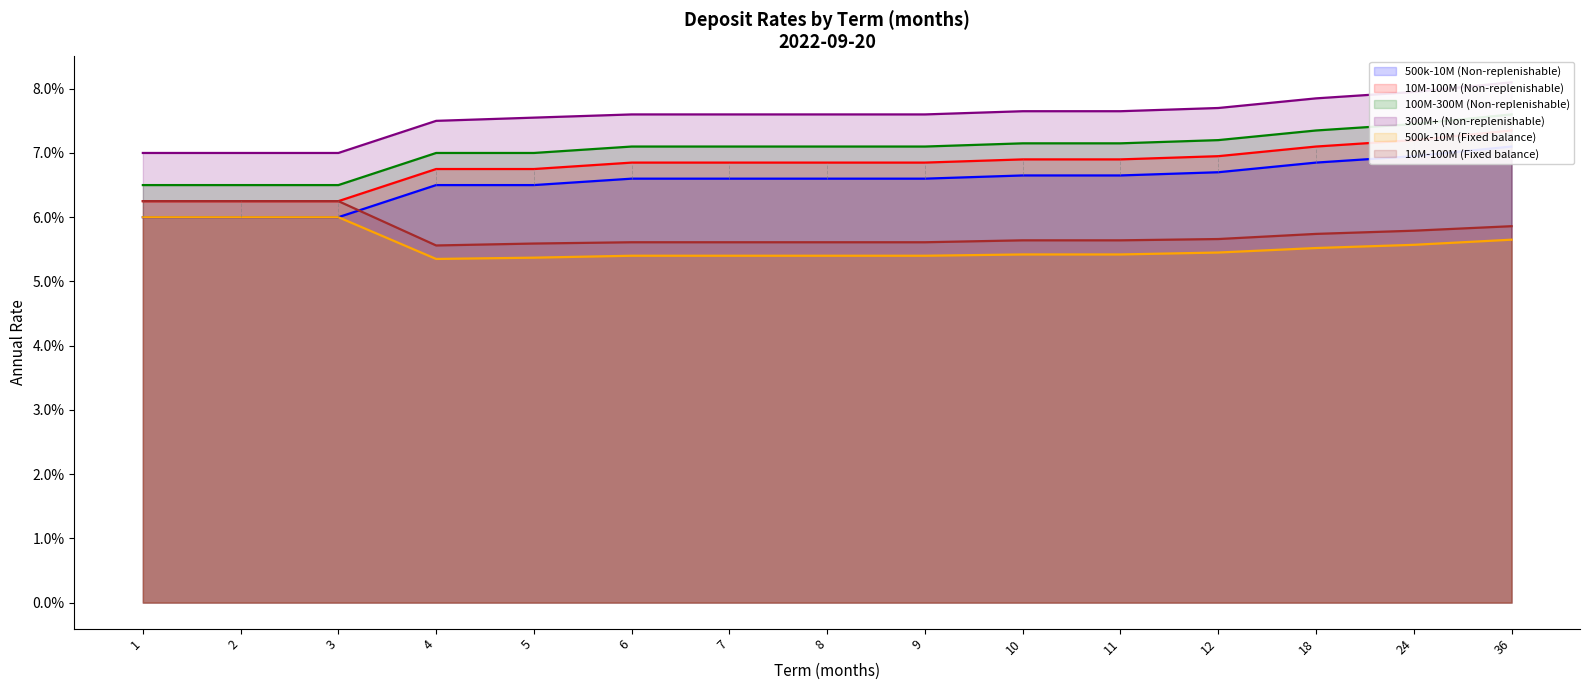

Is it true that 500k-10M (Non-replenishable) equals 0.1 at 2?

True